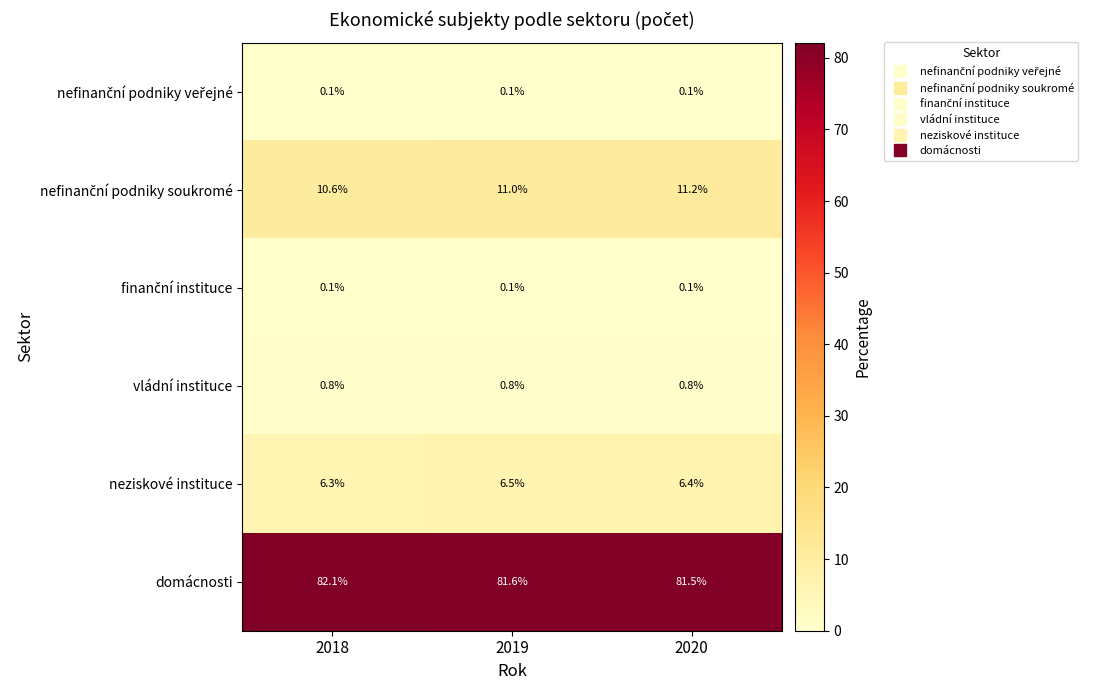

At how many categories does at least one series exceed 71?

3